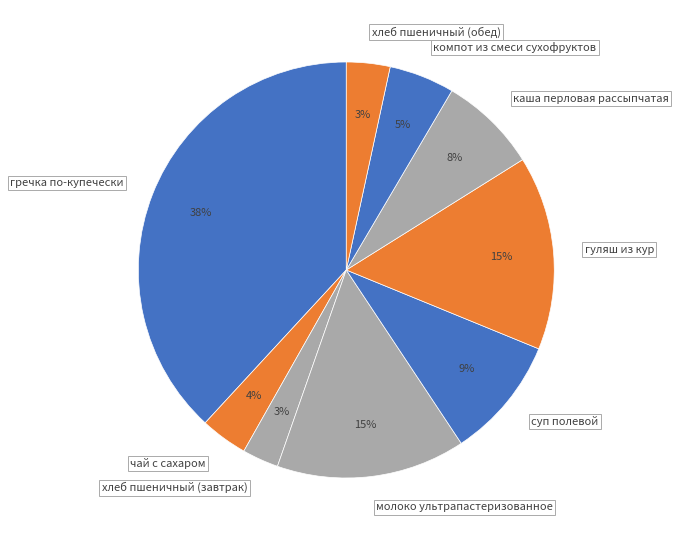

To the nearest percent, what is the average slice percentage?

11%